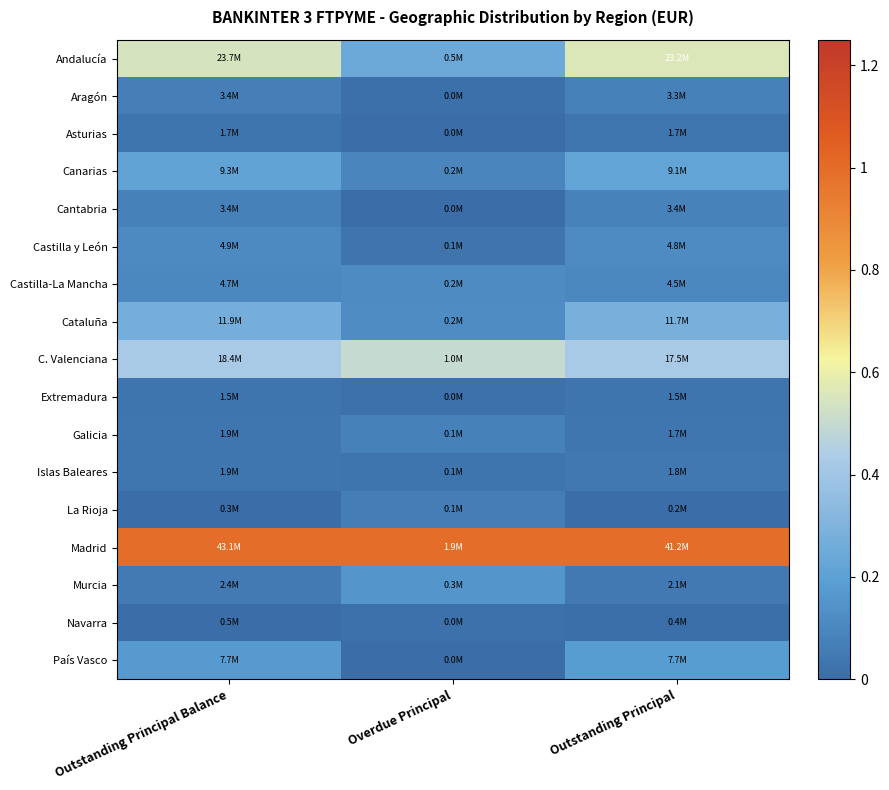

Between Outstanding Principal and Overdue Principal, which is larger?

Outstanding Principal